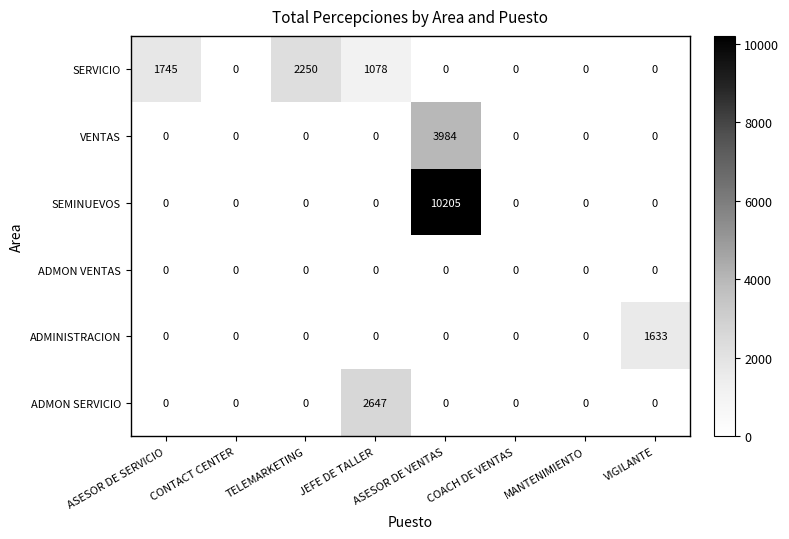

Which category has the highest value across all series?

ASESOR DE VENTAS